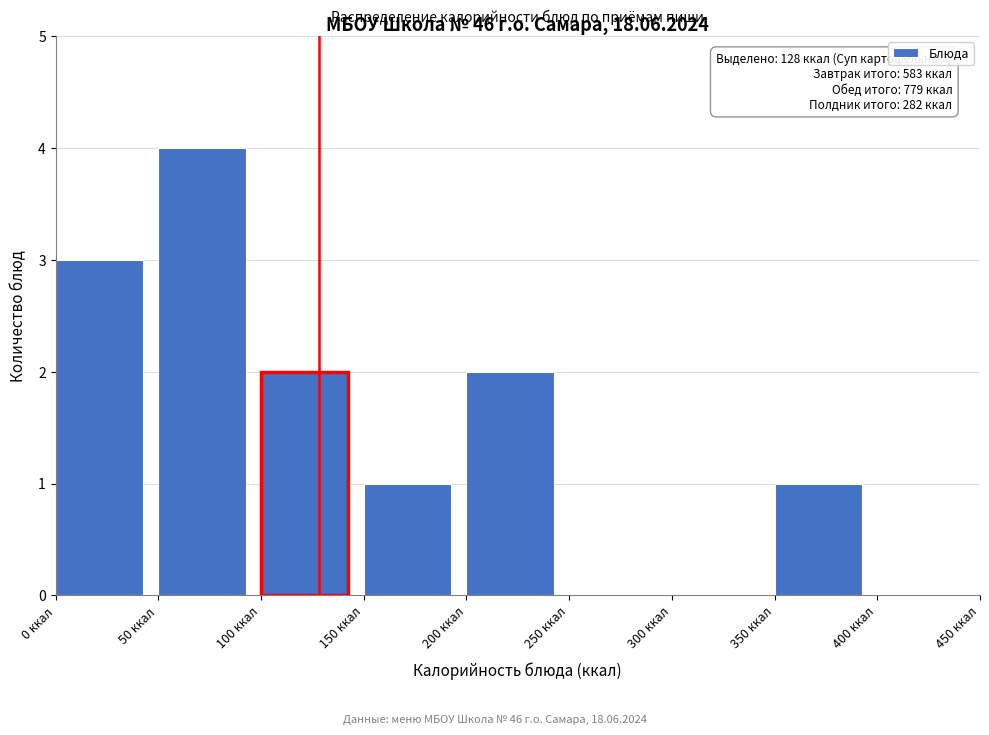

Over which range of the x-axis is the bar tallest?

50 to 100